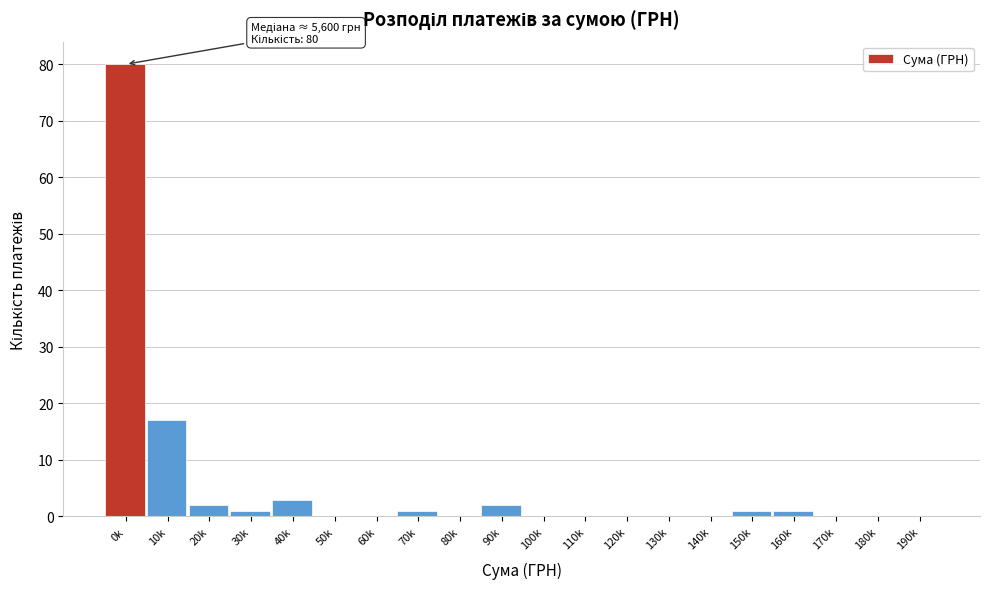

Reading left to right, transcribe all the data shown in this chart.

0k=80	10k=17	20k=2	30k=1	40k=3	50k=0	60k=0	70k=1	80k=0	90k=2	100k=0	110k=0	120k=0	130k=0	140k=0	150k=1	160k=1	170k=0	180k=0	190k=0